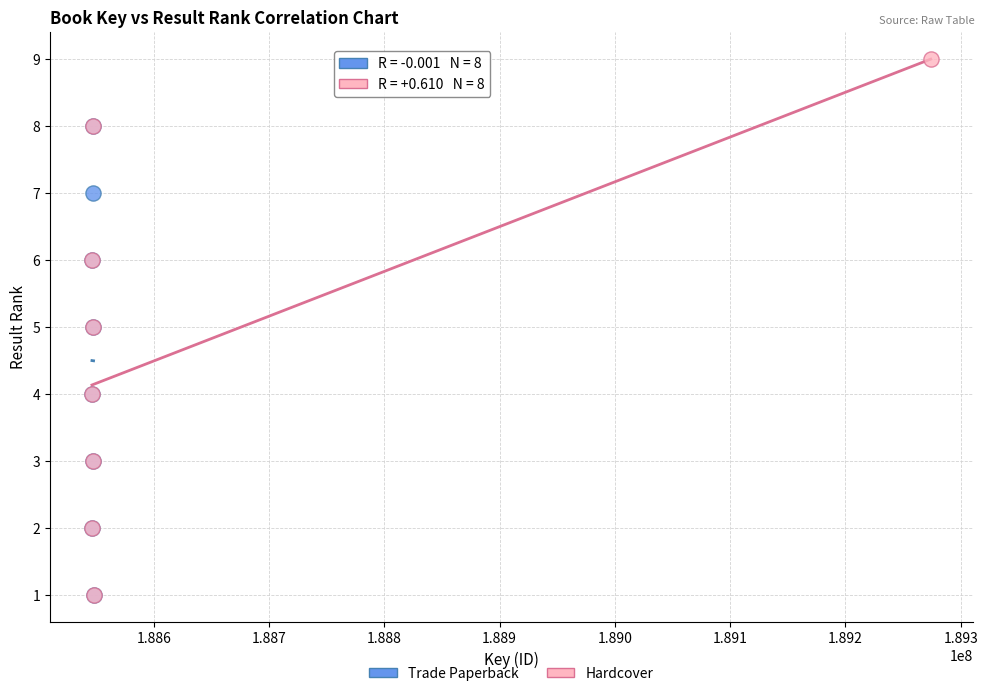

Which series contains the highest Y value?

Hardcover